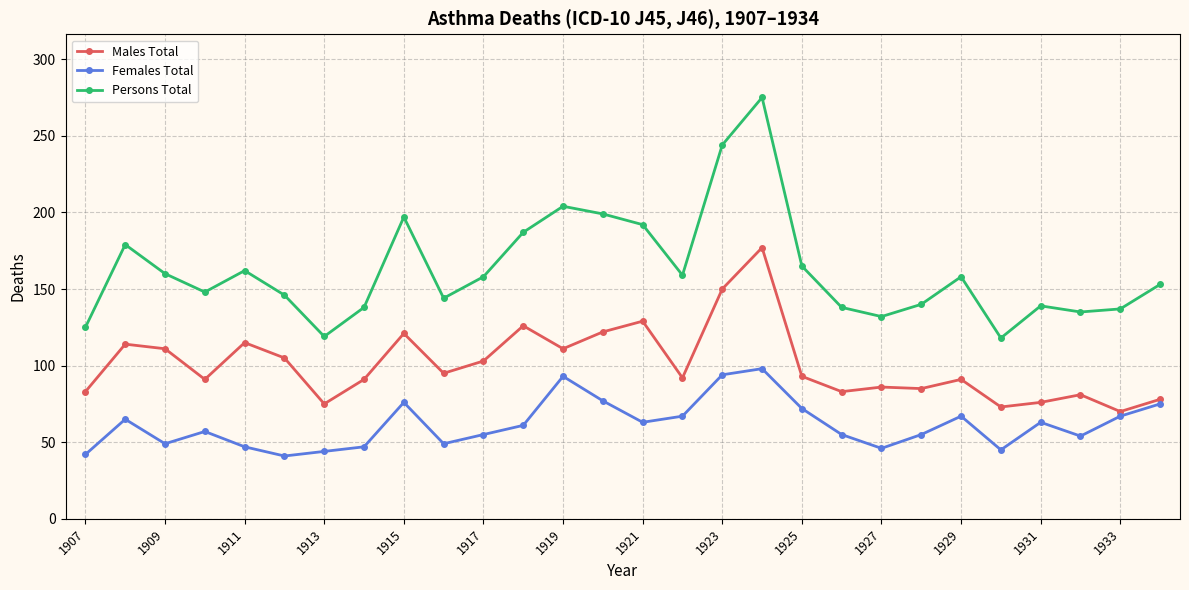

Rank the series by their maximum value, from lowest to highest.

Females Total, Males Total, Persons Total